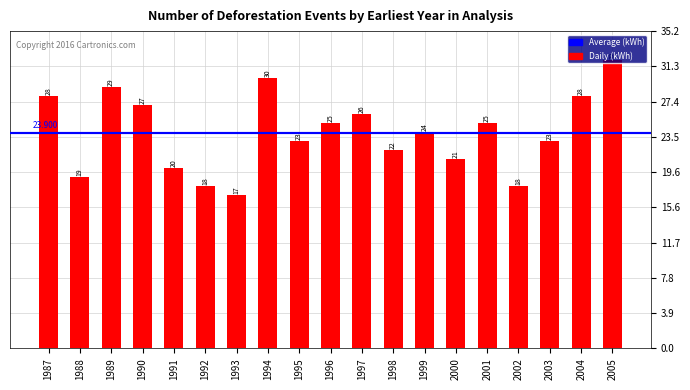

What is the greatest value displayed?

32